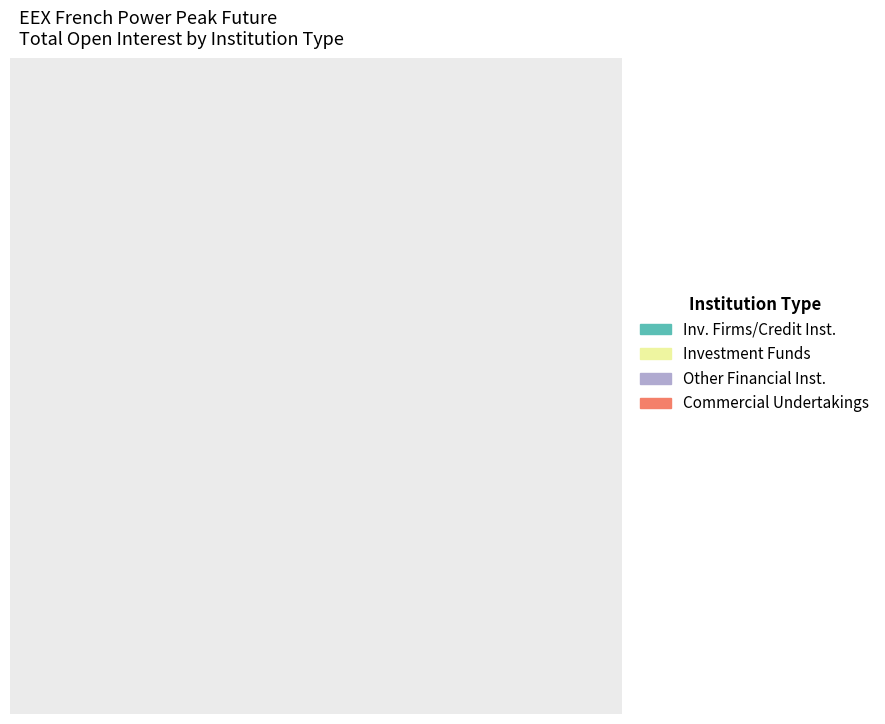

Does any single category account for the majority?

No